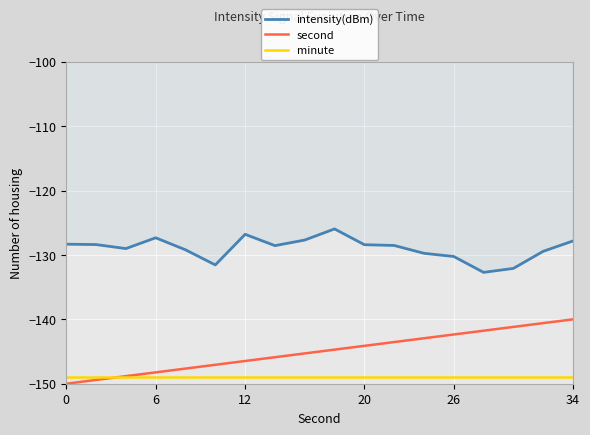

What is the greatest value displayed?

-126.0